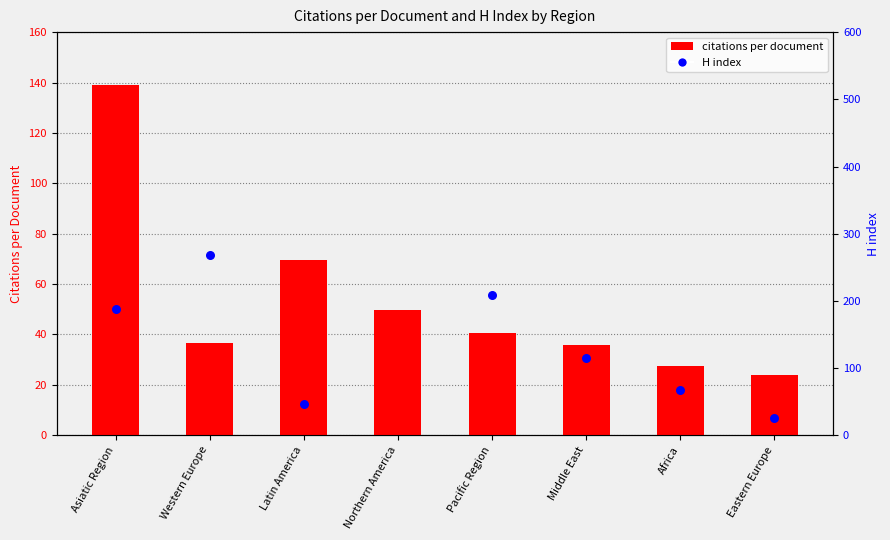

Which series reaches the maximum Y coordinate?

H index